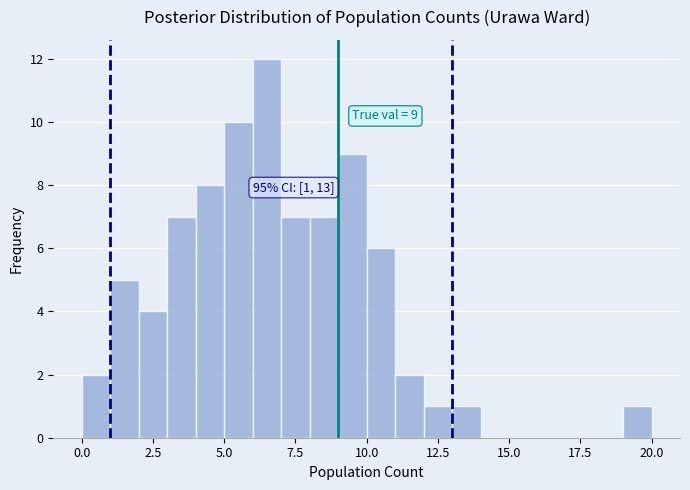

Around what value on the x-axis is the tallest bar? Give the approximate position of its centre, as read against the axis.

6.5